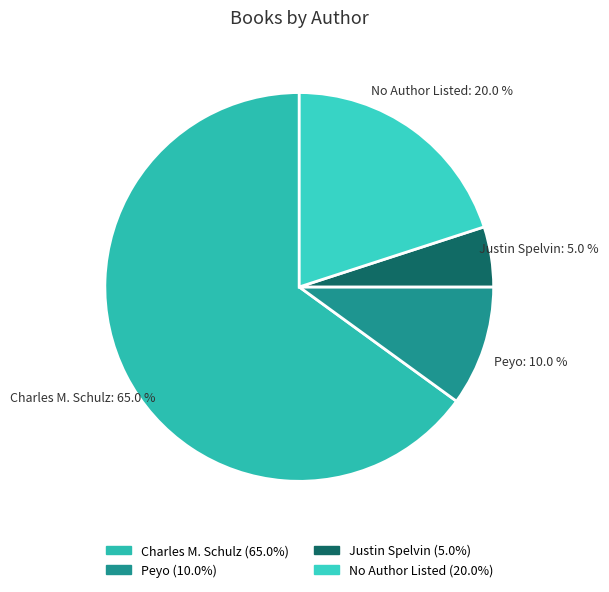

What percentage is the Charles M. Schulz slice, to the nearest percent?

65%